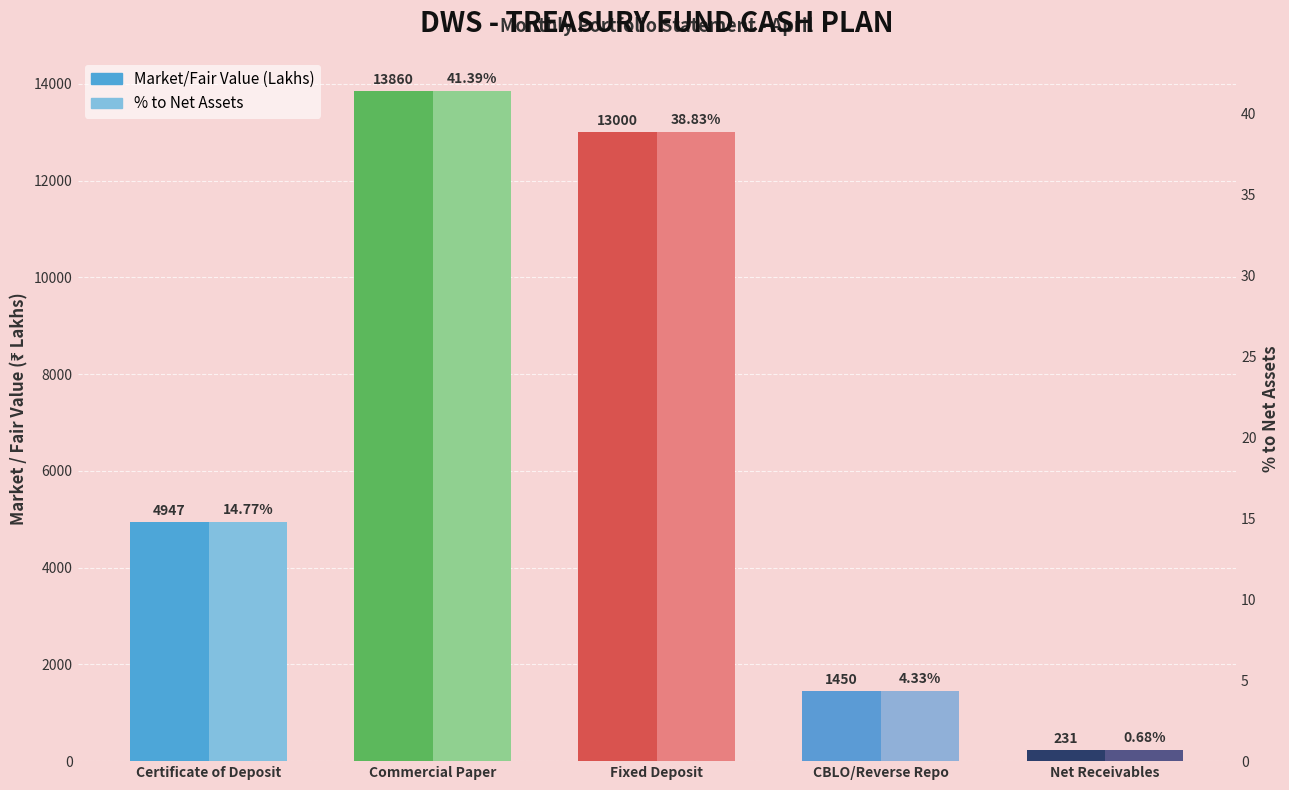

Reading right to left, transcribe all the data shown in this chart.

Market/Fair Value (Lakhs): Net Receivables=230.6	CBLO/Reverse Repo=1449.7	Fixed Deposit=13000.0	Commercial Paper=13860.2	Certificate of Deposit=4947.3
% to Net Assets: Net Receivables=0.7	CBLO/Reverse Repo=4.3	Fixed Deposit=38.8	Commercial Paper=41.4	Certificate of Deposit=14.8